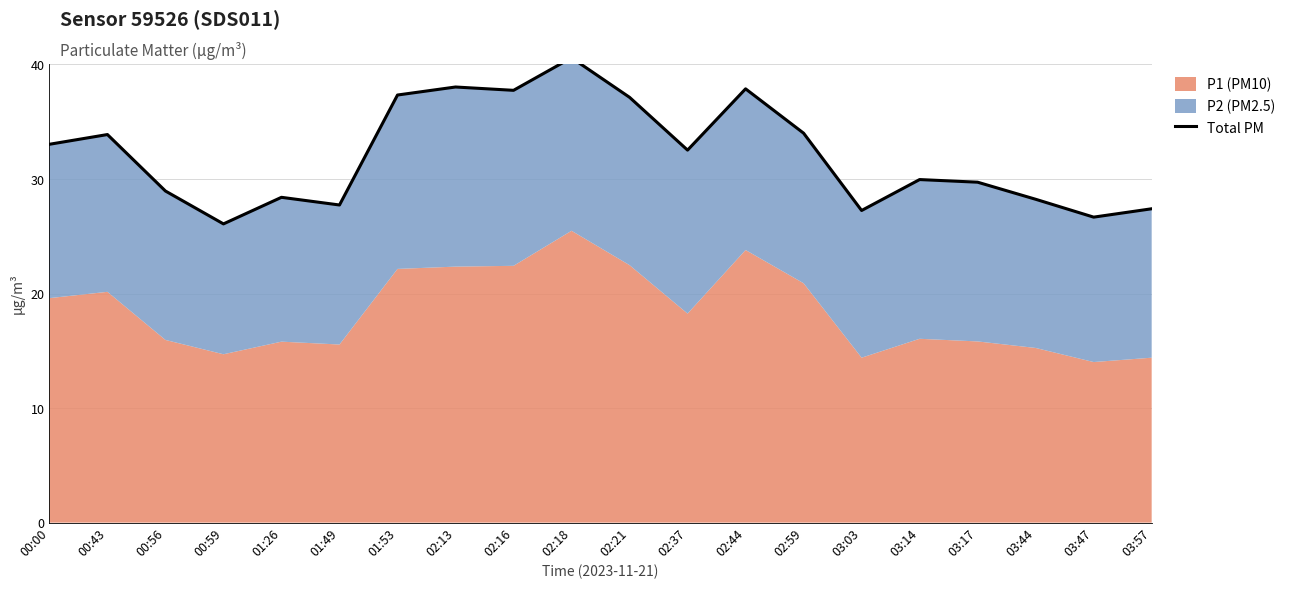

What is the sum of all values?

642.5